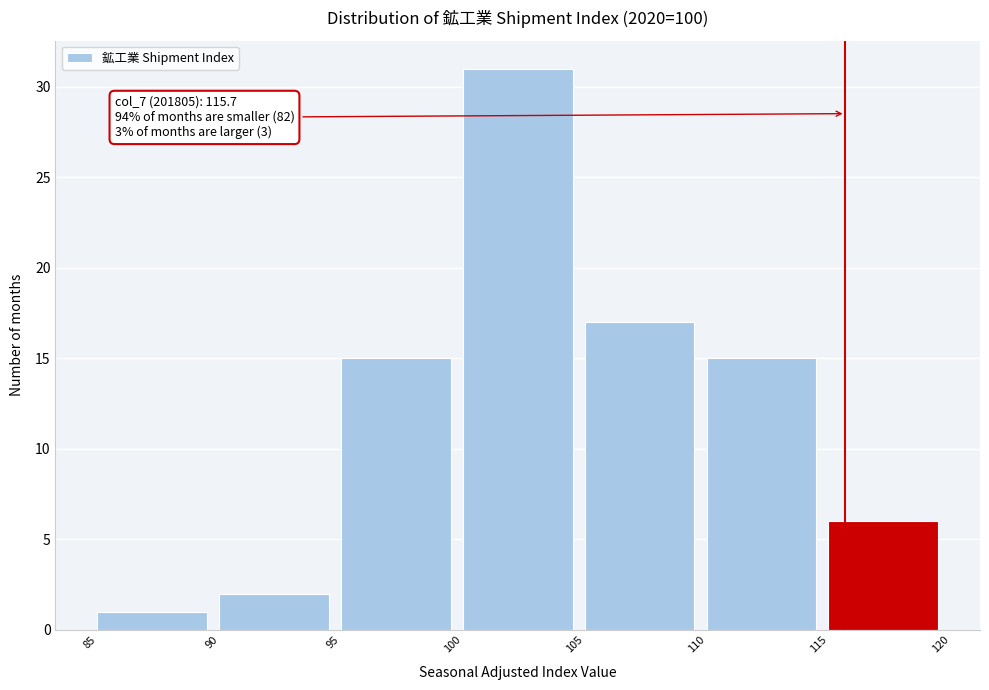

Which range on the x-axis has the tallest bar?

100 to 105